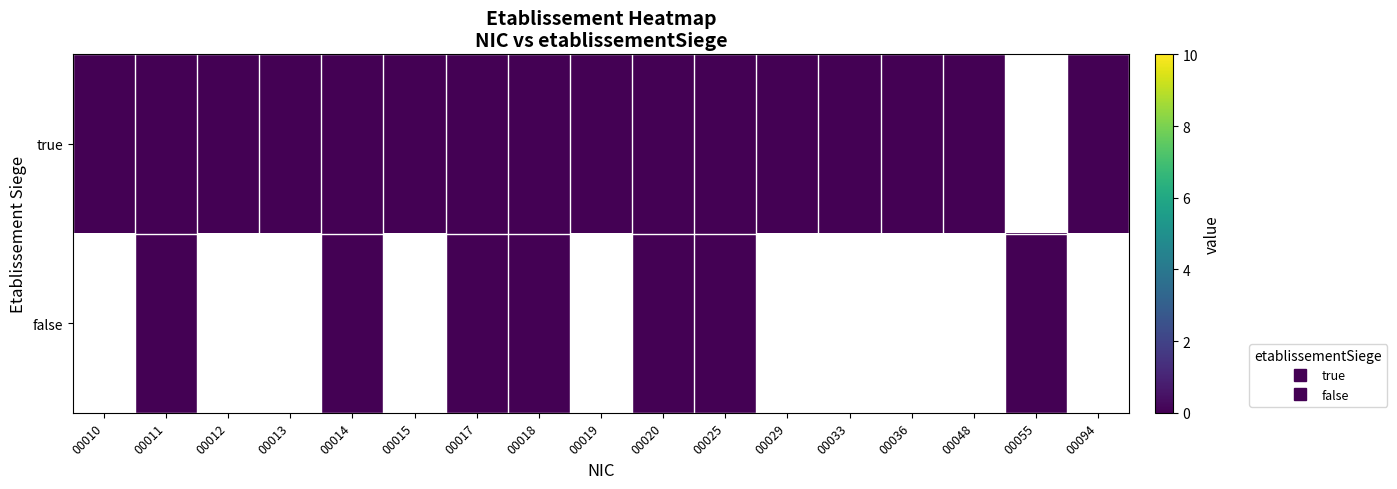

How many positive values does the false series have?

7